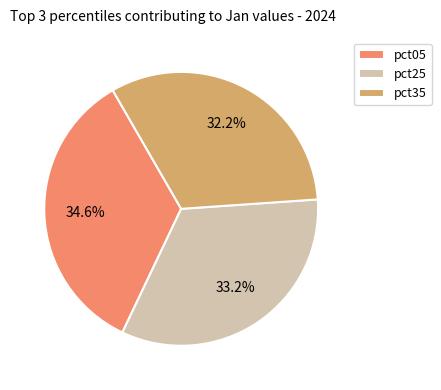

How much of the chart is everything except pct25?

66.8%